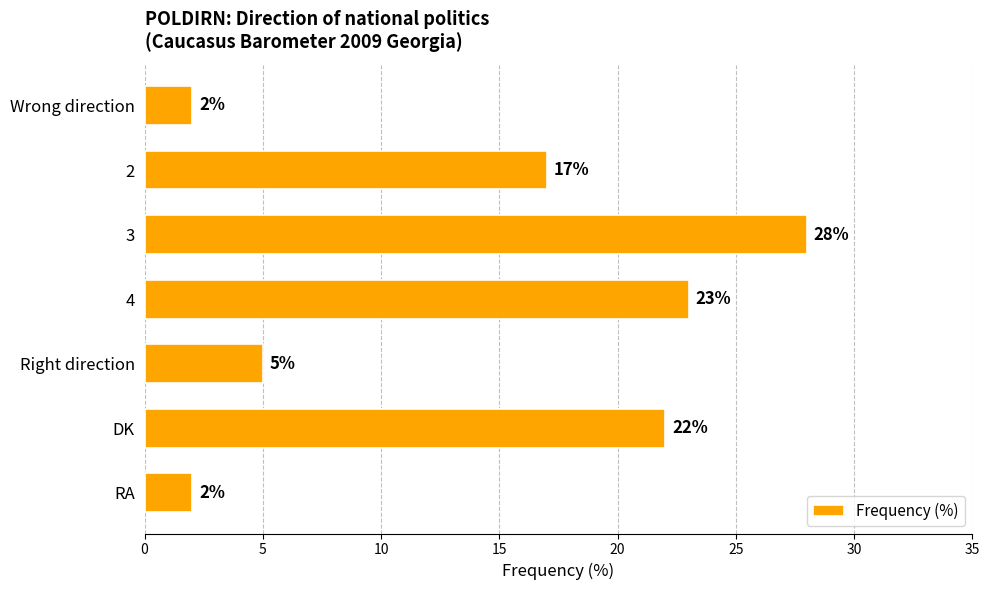

What is the label of the 6th bar from the bottom?

2